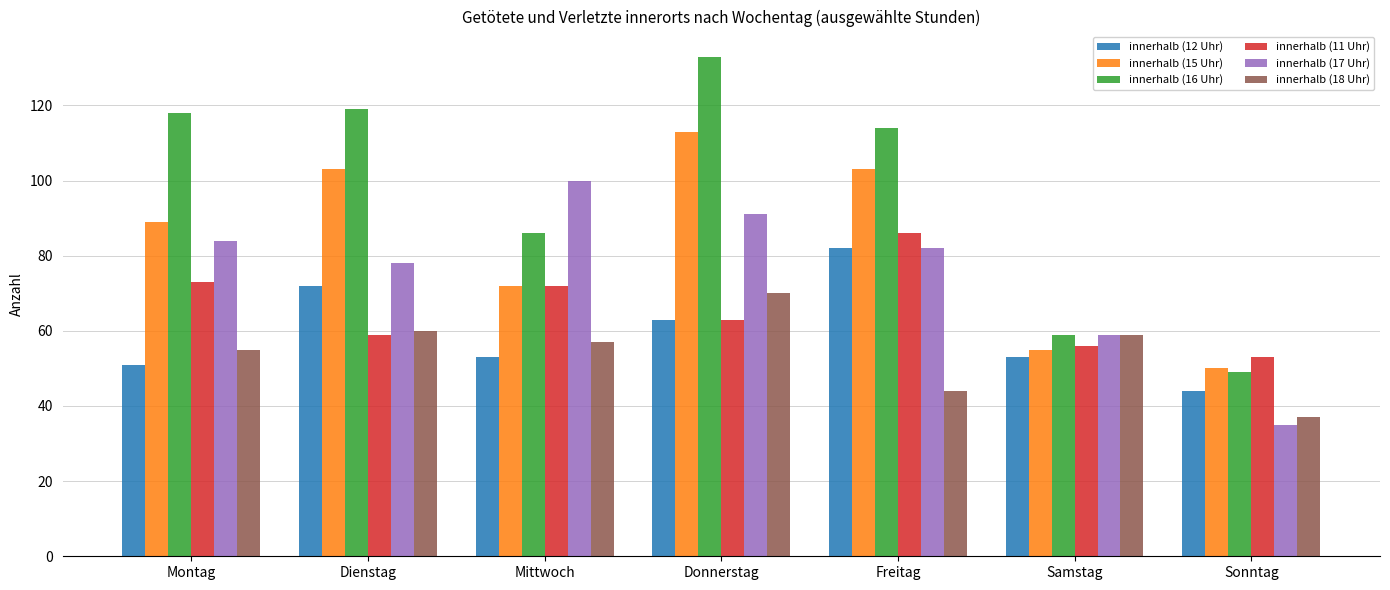

Rank the series by their maximum value, from highest to lowest.

innerhalb (16 Uhr), innerhalb (15 Uhr), innerhalb (17 Uhr), innerhalb (11 Uhr), innerhalb (12 Uhr), innerhalb (18 Uhr)